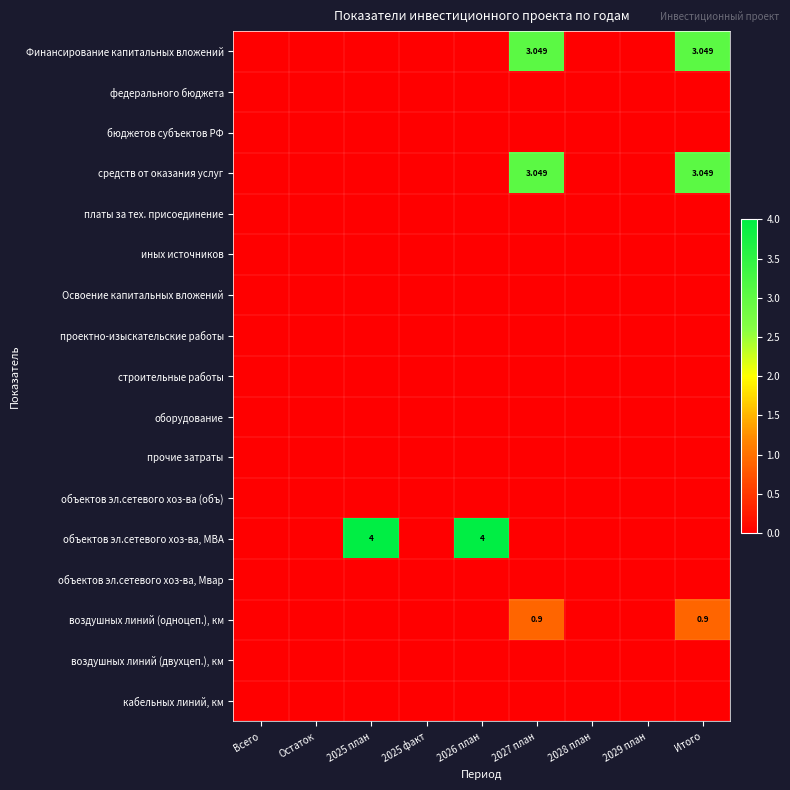

The объектов эл.сетевого хоз-ва, МВА series shows -1.4 at 2025 факт. True or false?

False